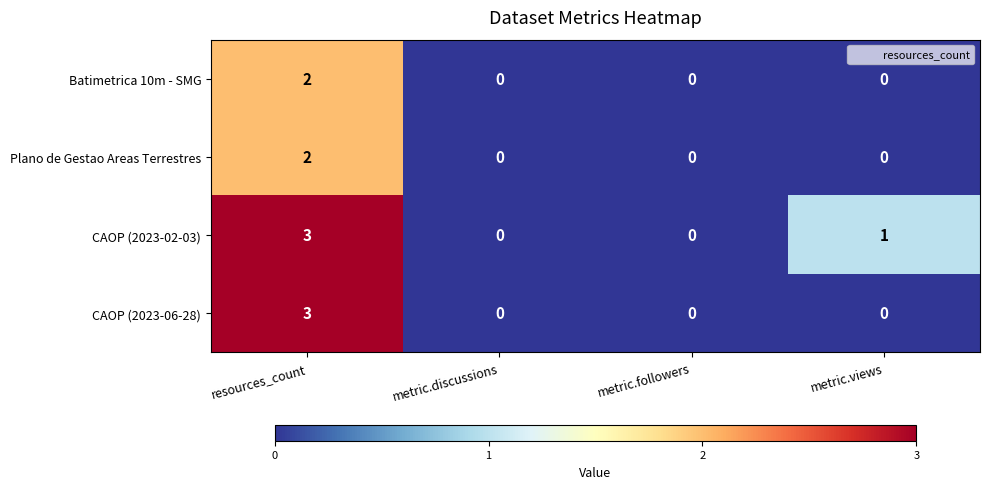

Which series changed the most between metric.followers and metric.views?

CAOP (2023-02-03)